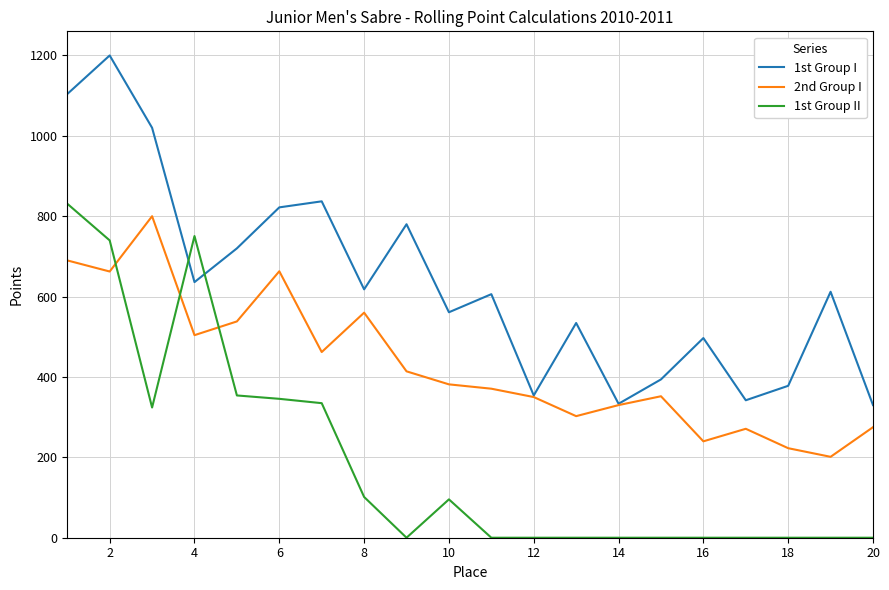

Which series has the largest total across all categories?

1st Group I